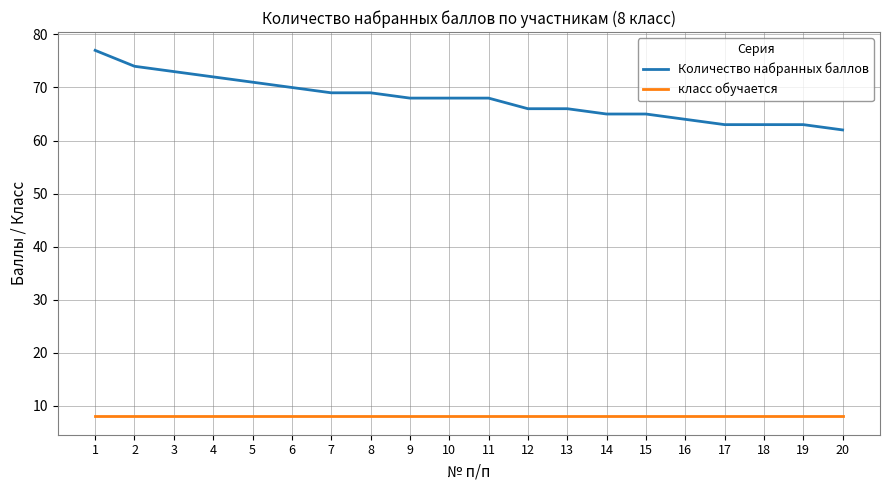

At which category is the sum across all series the highest?

1